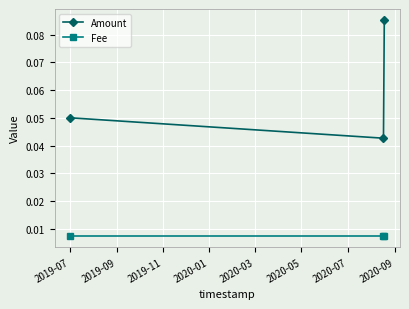

Rank the series by their average value, from lowest to highest.

Fee, Amount